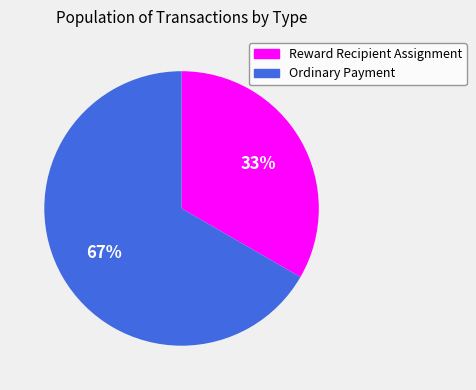

The Ordinary Payment slice represents 67% of the pie. True or false?

True